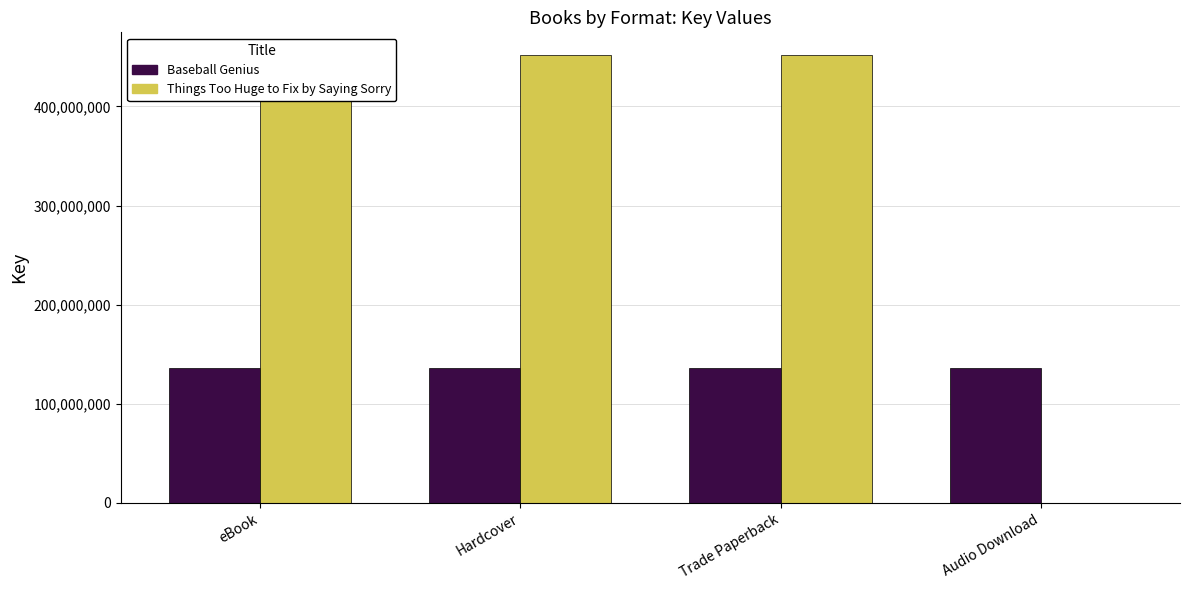

Does the chart contain stacked bars?

No